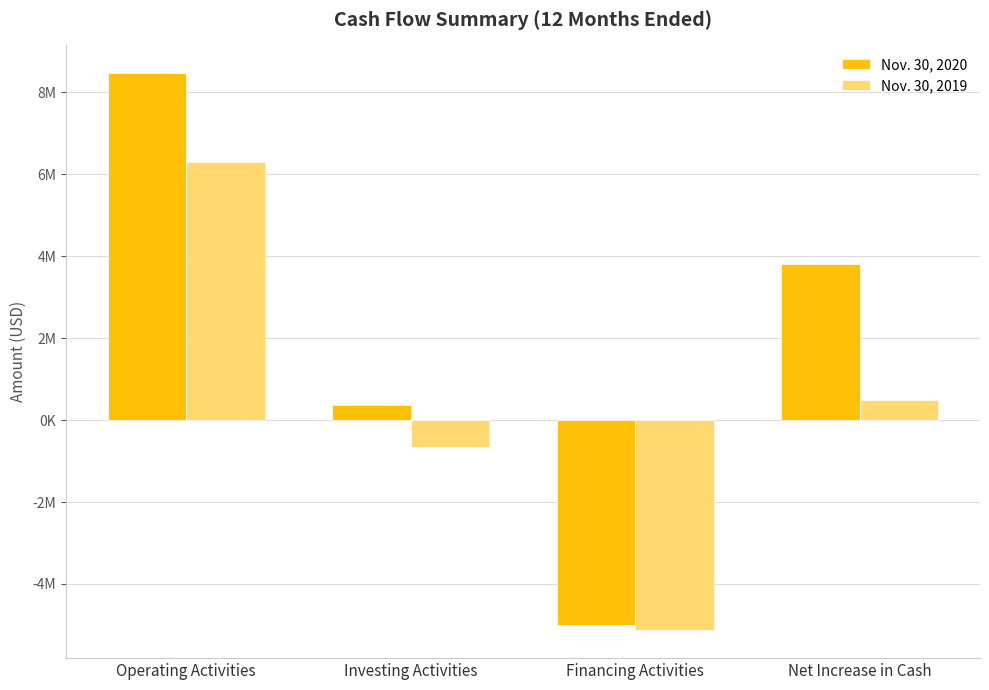

What are all the series names shown in the legend?

Nov. 30, 2020, Nov. 30, 2019